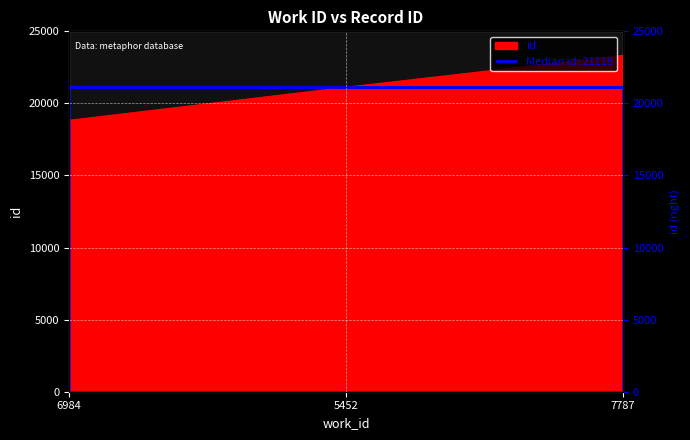

What is the change in value from 6984 to 5452?

+2290